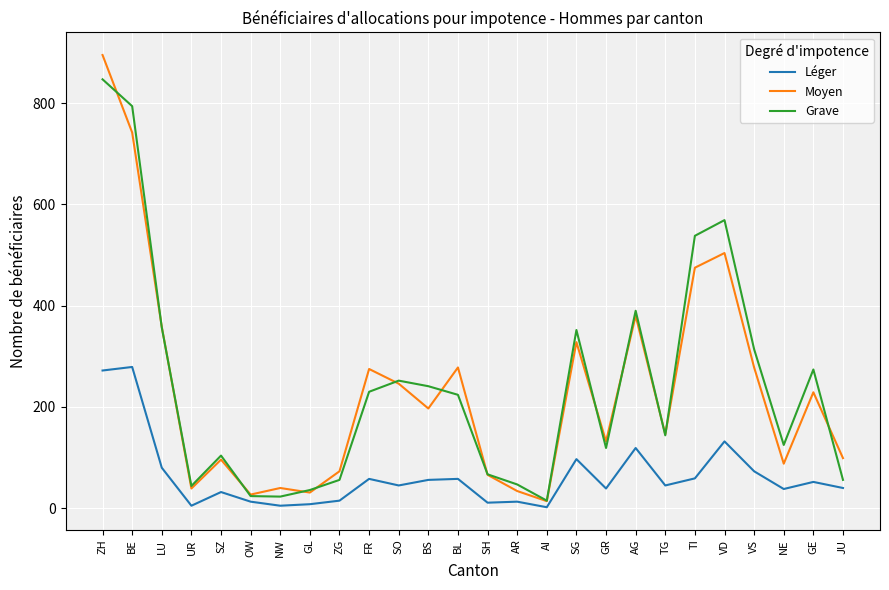

What is the maximum value shown in the chart?

895